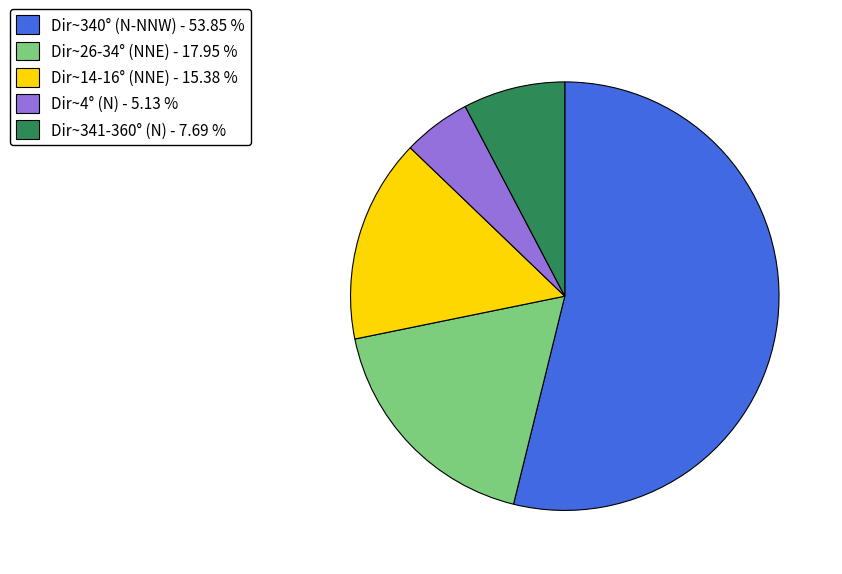

How many slices are in this pie chart?

5